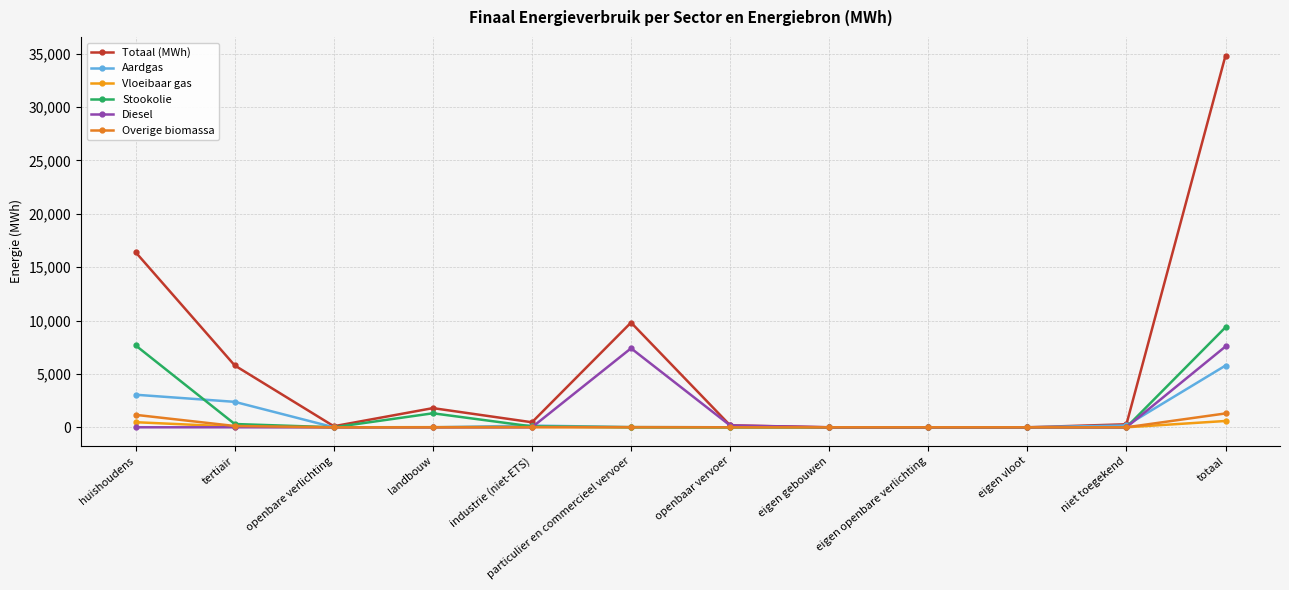

Which series changed the most between landbouw and industrie (niet-ETS)?

Totaal (MWh)